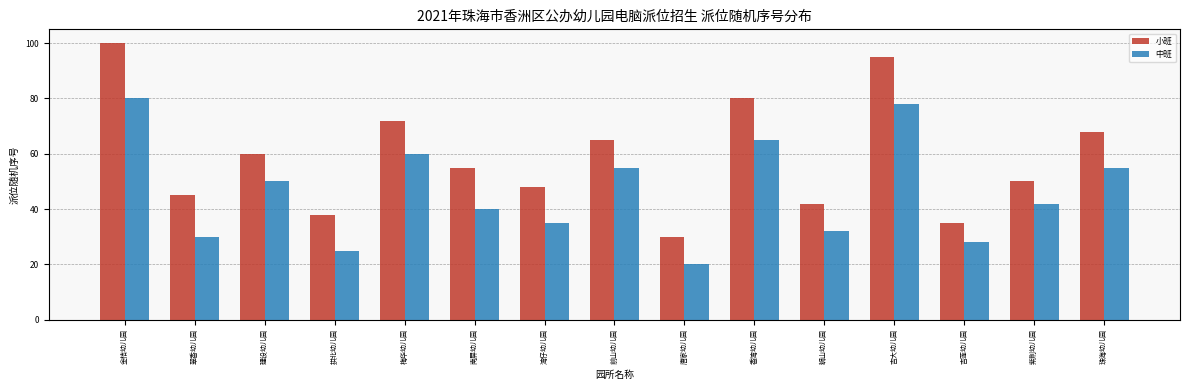

Reading right to left, transcribe all the data shown in this chart.

小班: 68	50	35	95	42	80	30	65	48	55	72	38	60	45	100
中班: 55	42	28	78	32	65	20	55	35	40	60	25	50	30	80